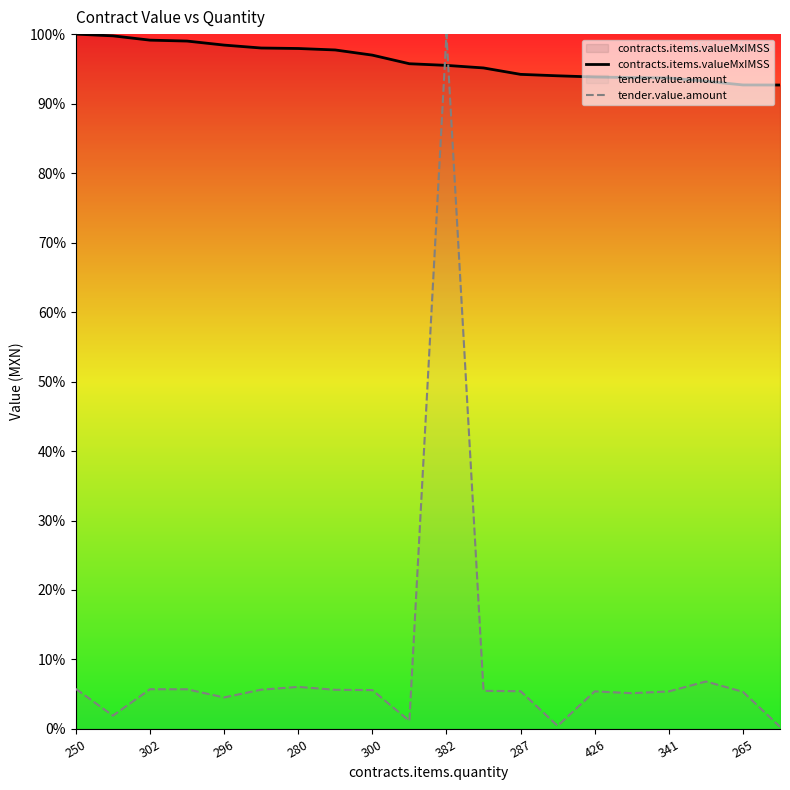

What is the maximum value shown in the chart?

100.0